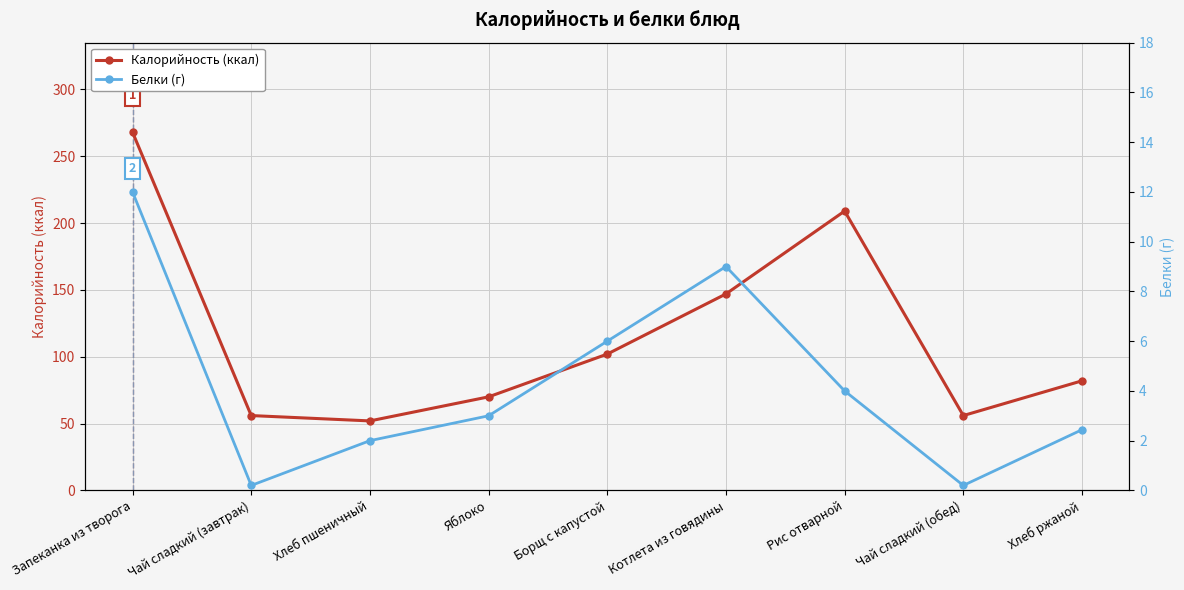

The value of Калорийность (ккал) at Чай сладкий (завтрак) is 56.0. True or false?

True